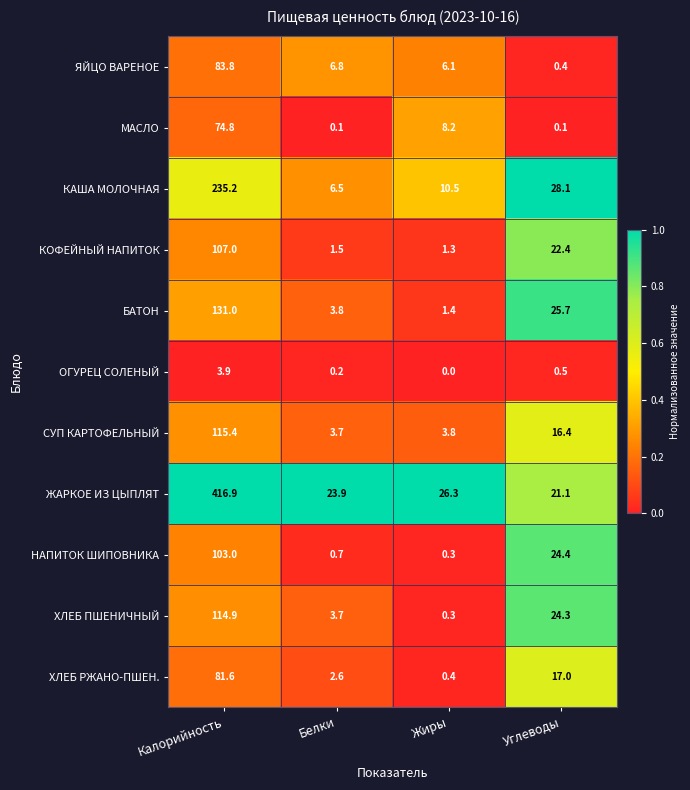

Which series changed the most between Жиры and Углеводы?

БАТОН